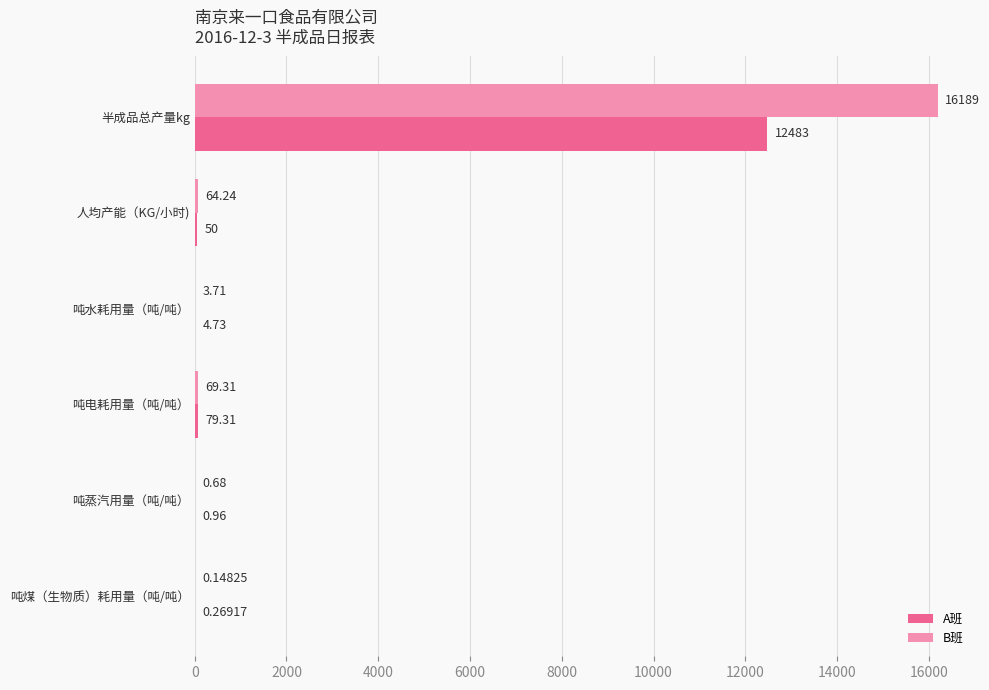

What is the sum of the A班 values at 吨水耗用量（吨/吨） and 吨蒸汽用量（吨/吨）?

5.7